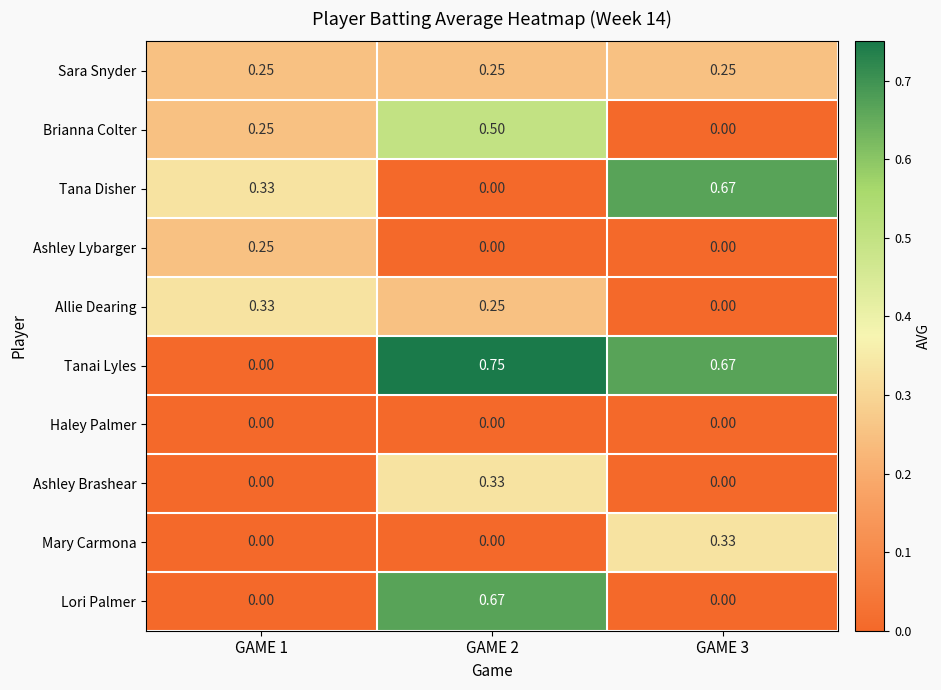

Between GAME 1 and GAME 2, which series saw the biggest shift?

Tanai Lyles